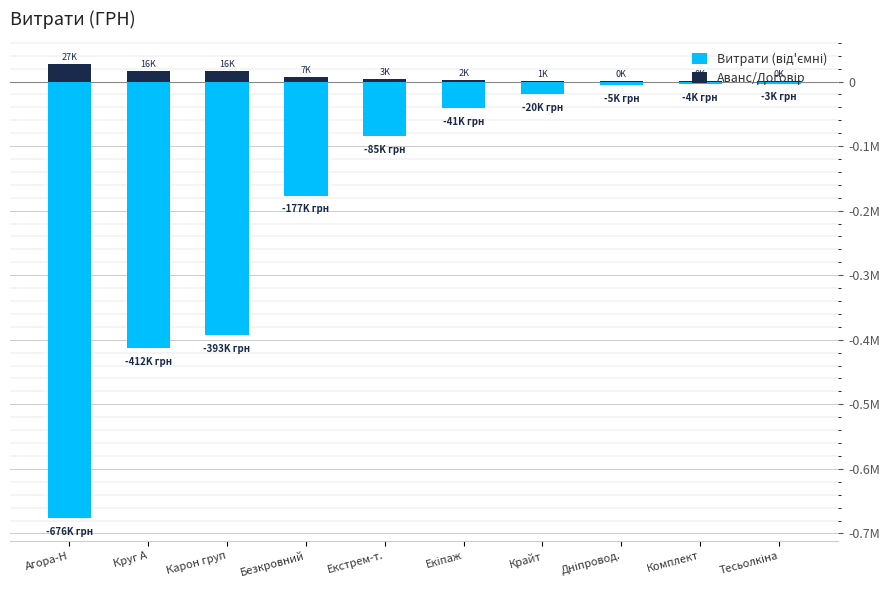

What is the difference between the maximum and minimum values in the Витрати (від'ємні) series?

672940.4